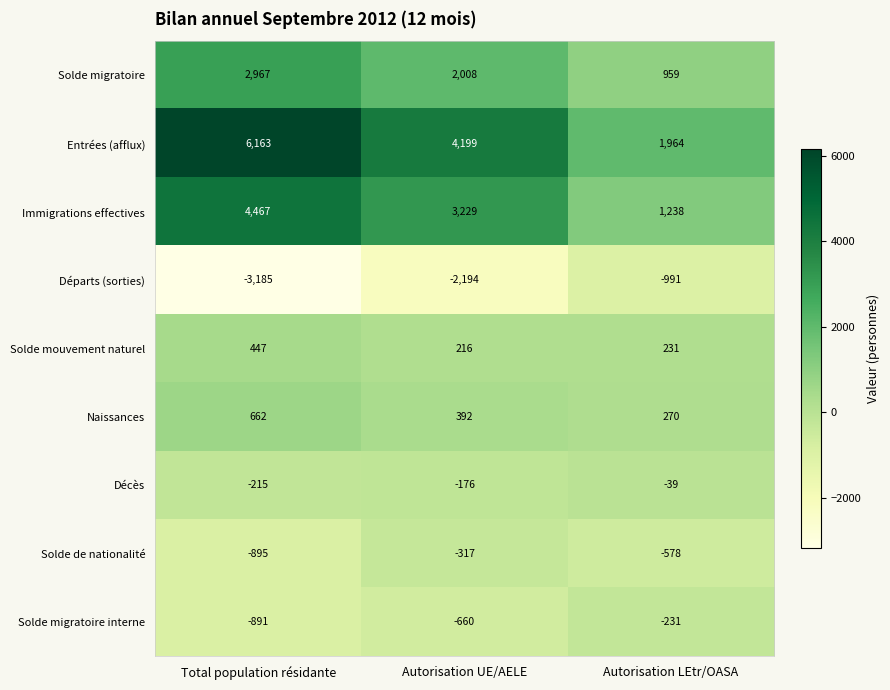

Where is Décès nearest to the value -127?

Autorisation UE/AELE